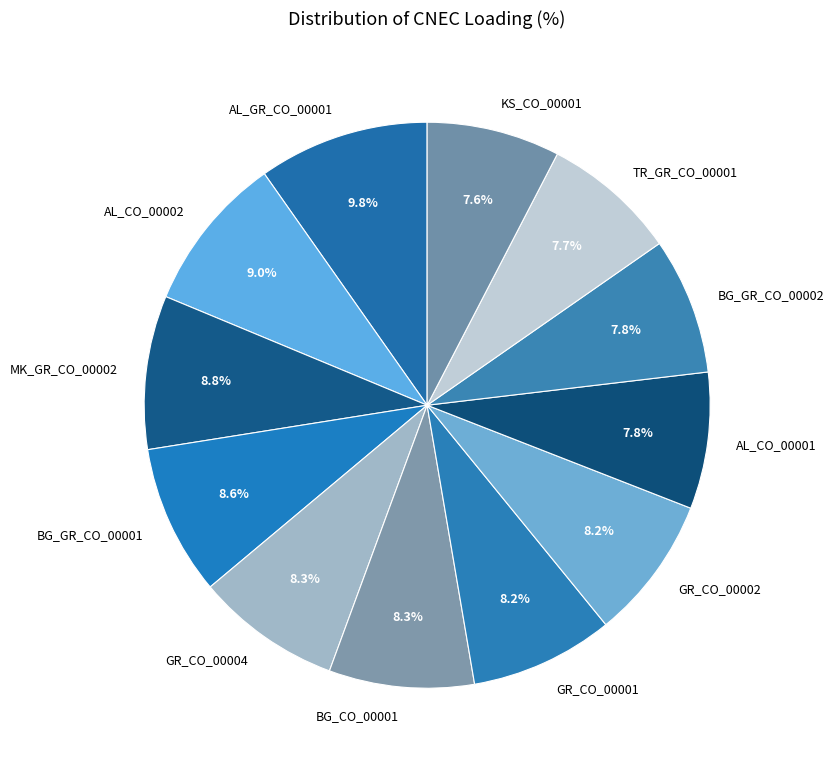

To the nearest percent, what is the difference between the largest and smallest slice percentages?

2%